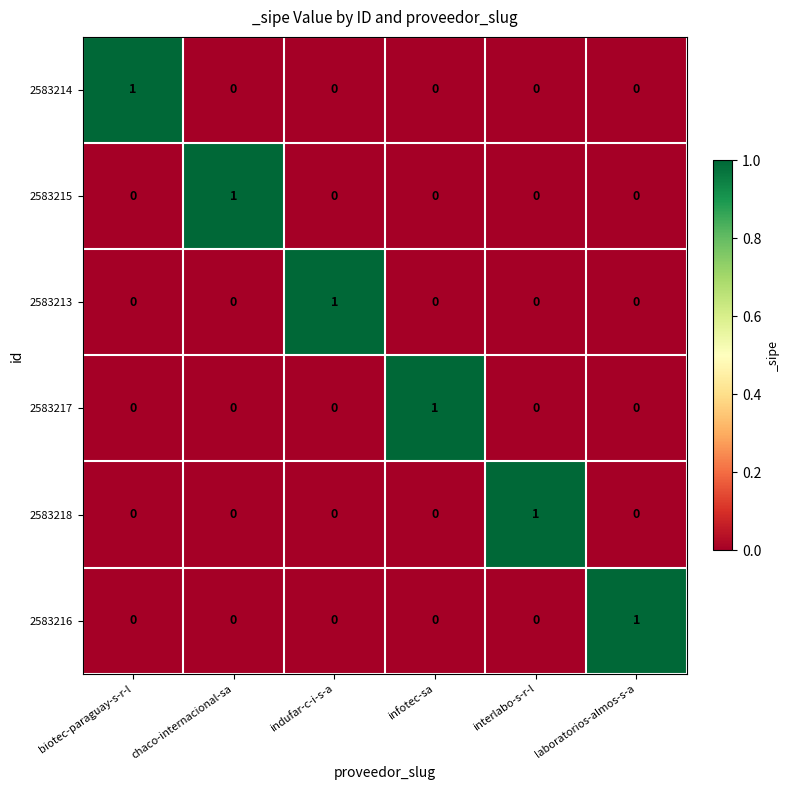

The 2583213 series shows 0 at interlabo-s-r-l. True or false?

True